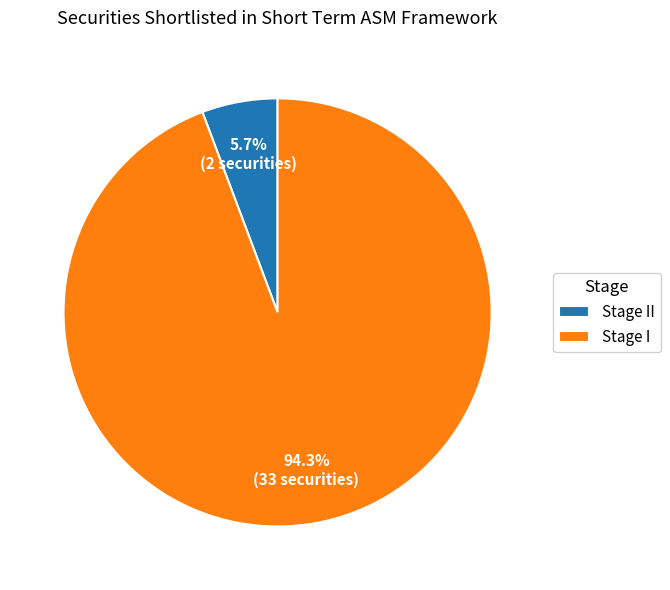

Combined, do Stage I and Stage II account for over 50%?

Yes